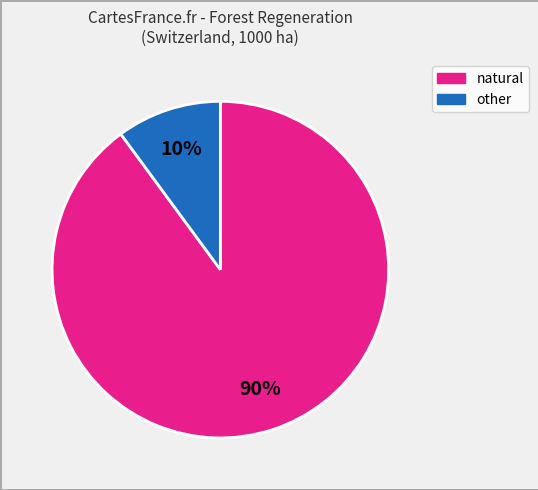

To the nearest percent, what is the difference between the largest and smallest slice percentages?

80%